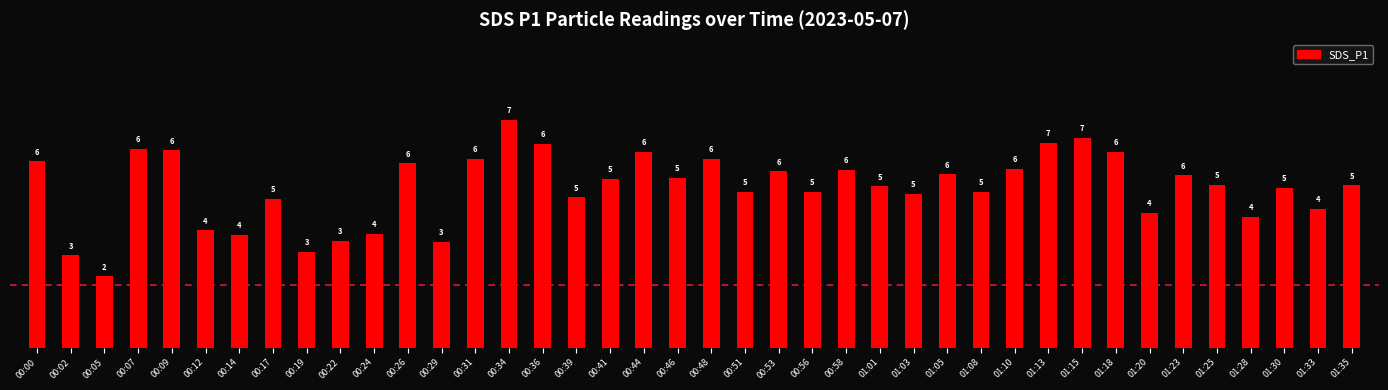

What is the ratio of the value at 01:35 to the value at 01:25?

1.0